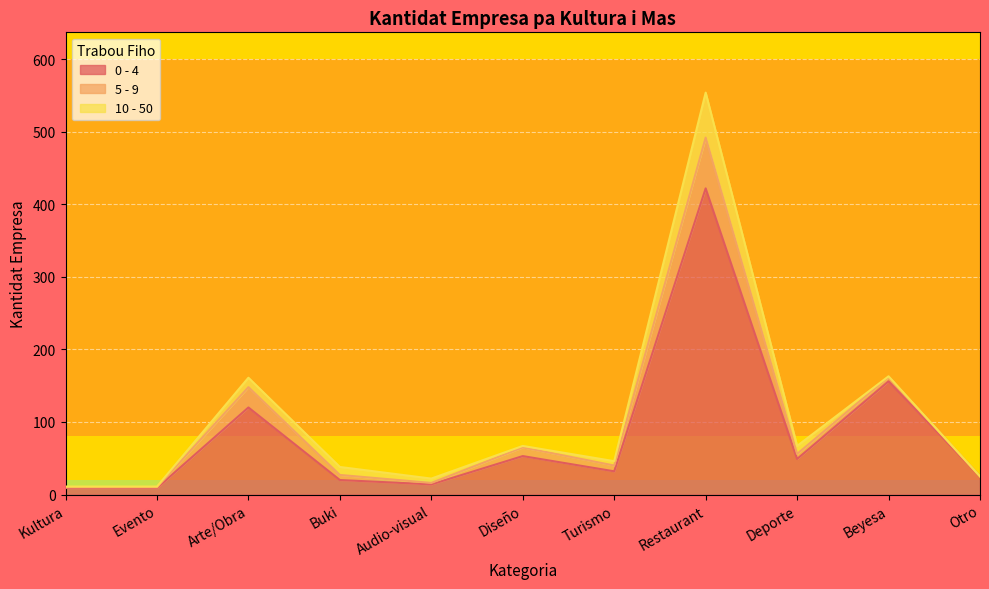

Reading right to left, extract all data points from this chart.

0 - 4: Otro=25	Beyesa=156	Deporte=49	Restaurant=422	Turismo=32	Diseño=53	Audio-visual=14	Buki=20	Arte/Obra=120	Evento=9	Kultura=9
5 - 9: Otro=0	Beyesa=6	Deporte=7	Restaurant=70	Turismo=8	Diseño=12	Audio-visual=2	Buki=7	Arte/Obra=28	Evento=1	Kultura=1
10 - 50: Otro=0	Beyesa=1	Deporte=11	Restaurant=62	Turismo=6	Diseño=2	Audio-visual=6	Buki=11	Arte/Obra=13	Evento=1	Kultura=1